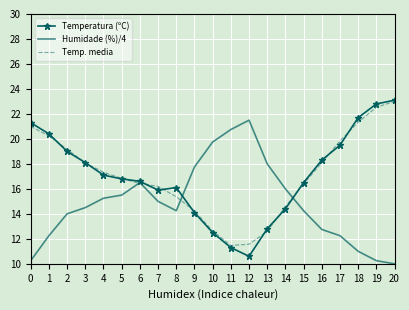

What is the sum of the Temperatura (ºC) values at 8 and 0?

37.4